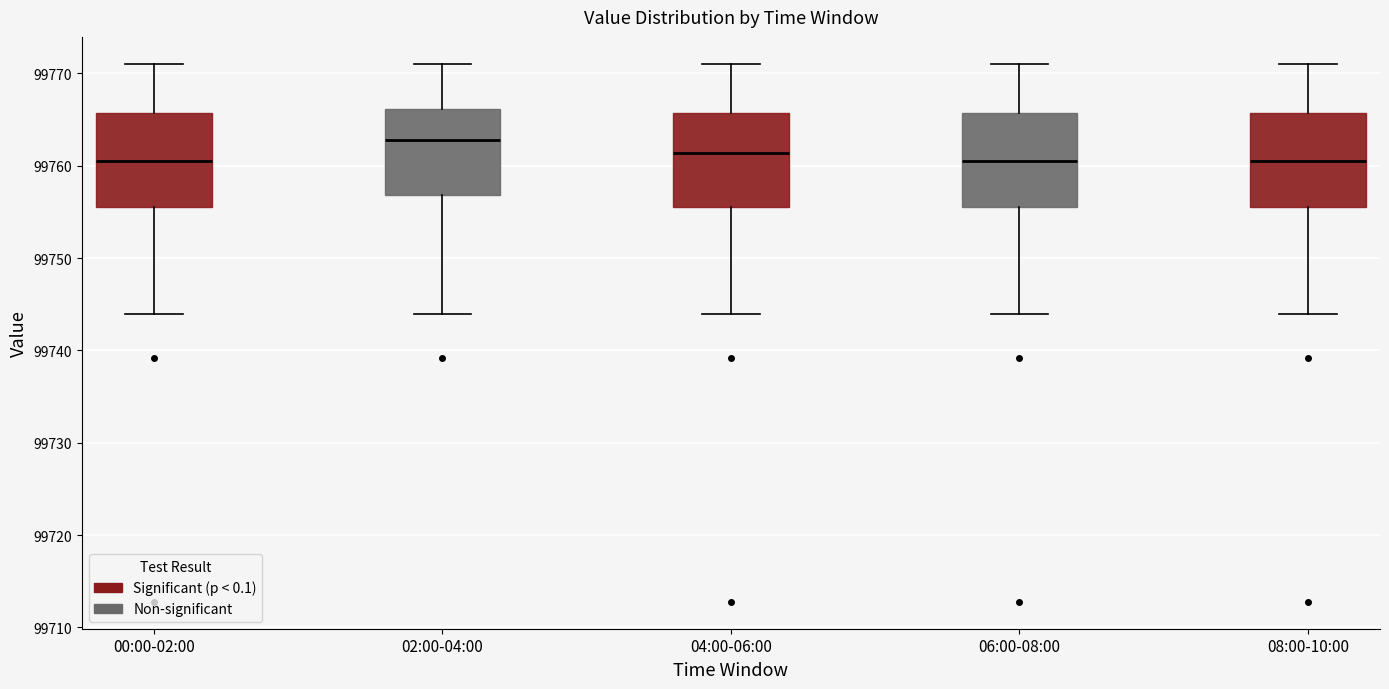

Reading left to right, read every box against the y-axis: the position of its median line, the range the box covers, and the ends of its whiskers. The values are not printed on the chart, so give them approximately, as read against the axis.

00:00-02:00: median 99760, box 99755 to 99766, whiskers 99744 to 99771
02:00-04:00: median 99763, box 99757 to 99766, whiskers 99744 to 99771
04:00-06:00: median 99761, box 99755 to 99766, whiskers 99744 to 99771
06:00-08:00: median 99760, box 99755 to 99766, whiskers 99744 to 99771
08:00-10:00: median 99760, box 99755 to 99766, whiskers 99744 to 99771